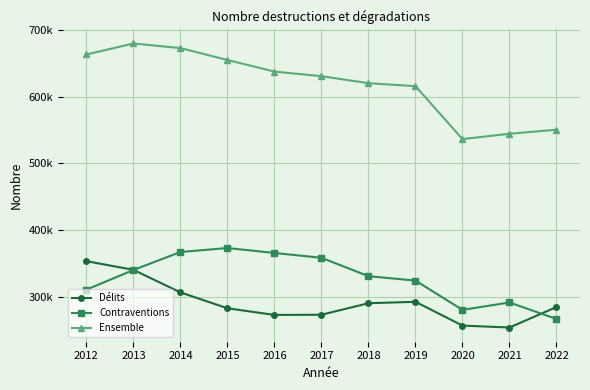

Rank the series by their maximum value, from lowest to highest.

Délits, Contraventions, Ensemble